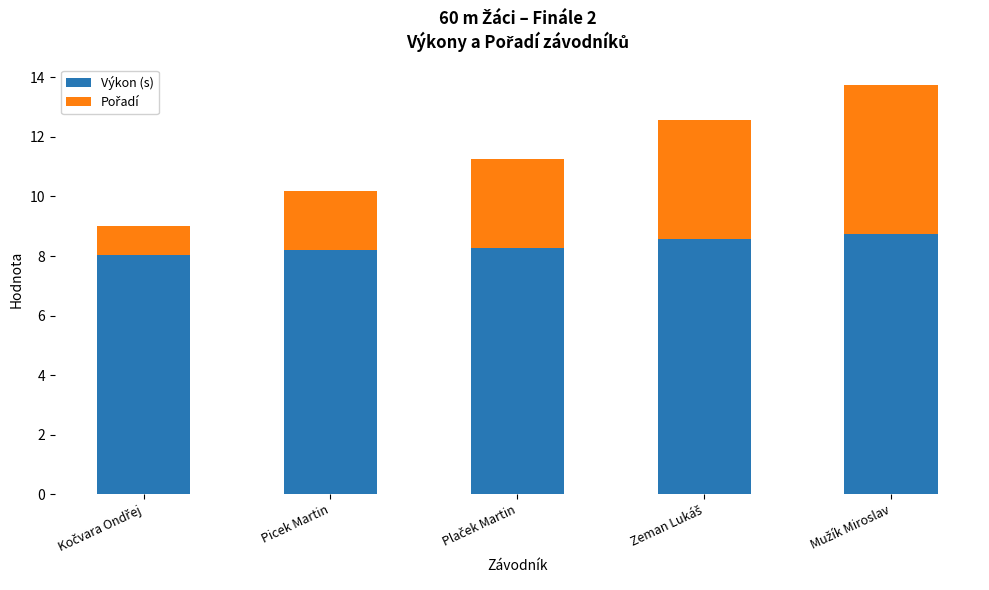

How many data points does each series have?

5